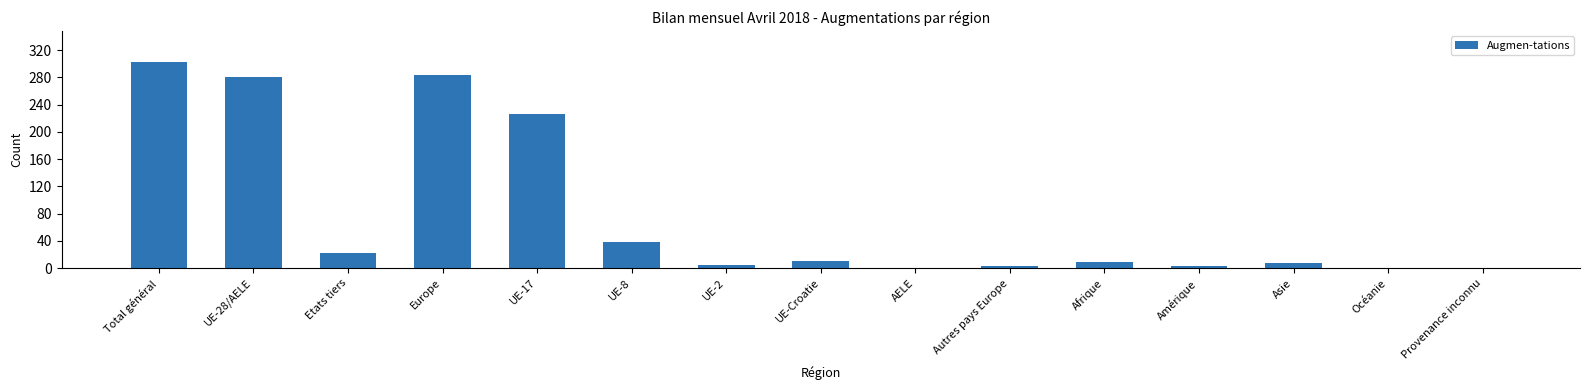

What is the sum of all values?

1192